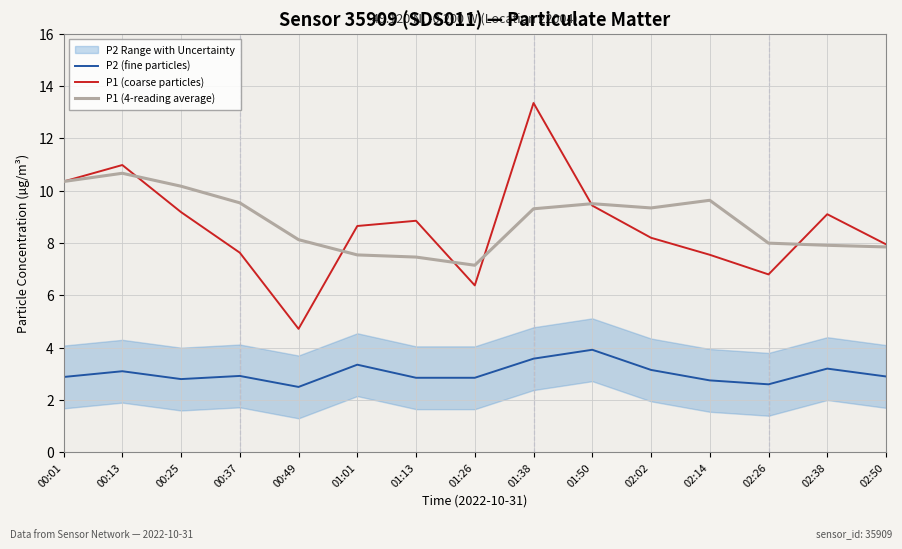

The P1 (coarse particles) series shows 2.6 at 02:50. True or false?

False